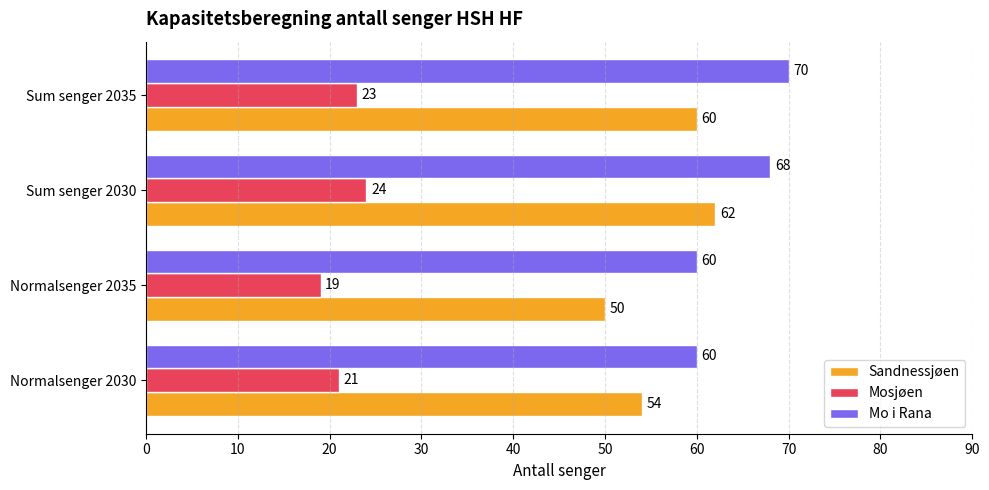

What is the average value of the Mosjøen series?

22